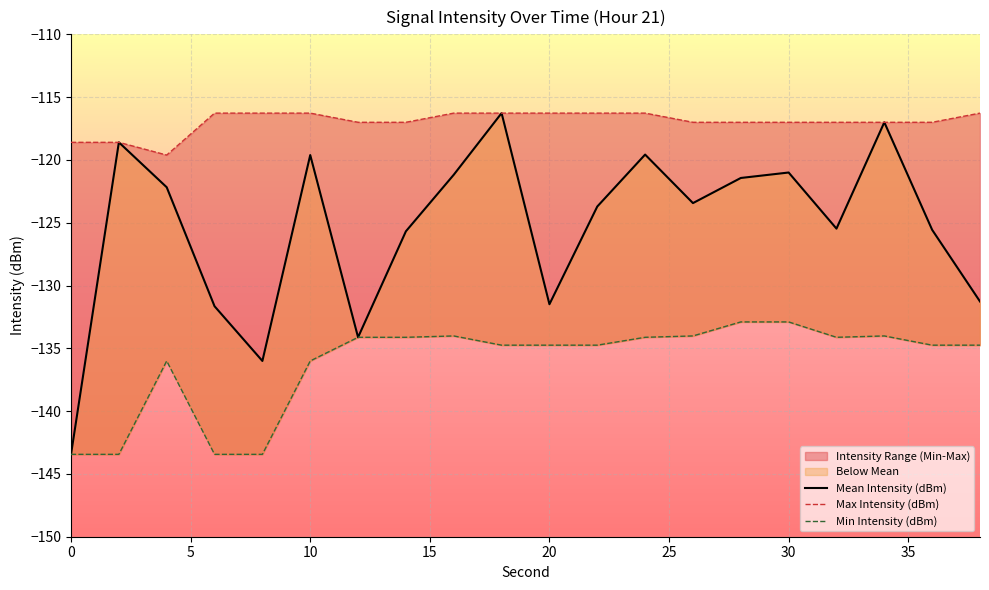

What is the difference between the maximum and second lowest values in the Max Intensity (dBm) series?

2.3